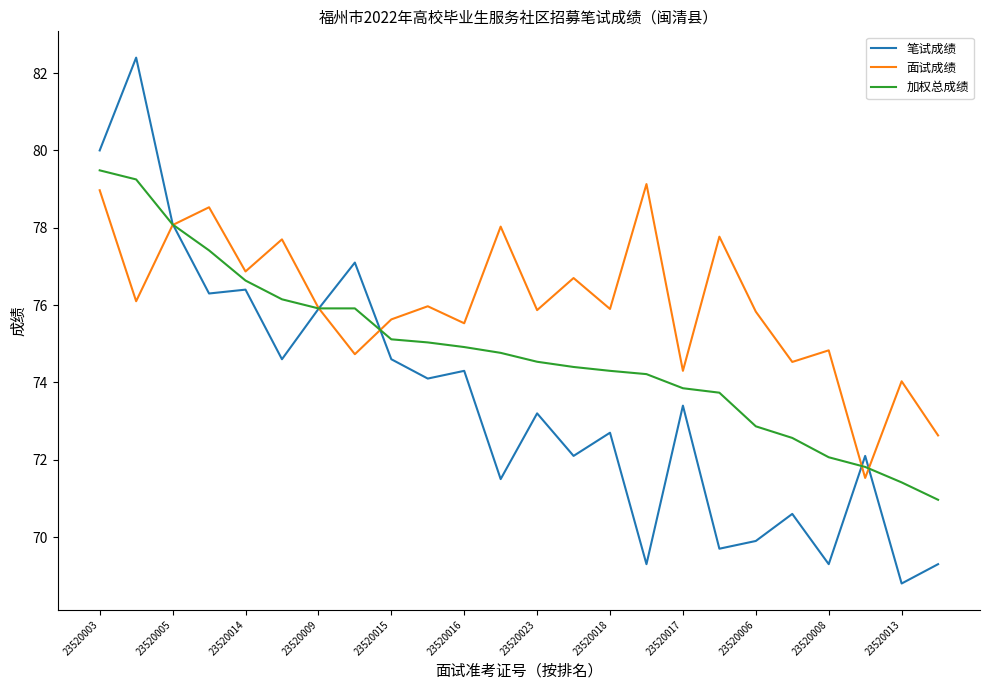

Which series has the largest total across all categories?

面试成绩